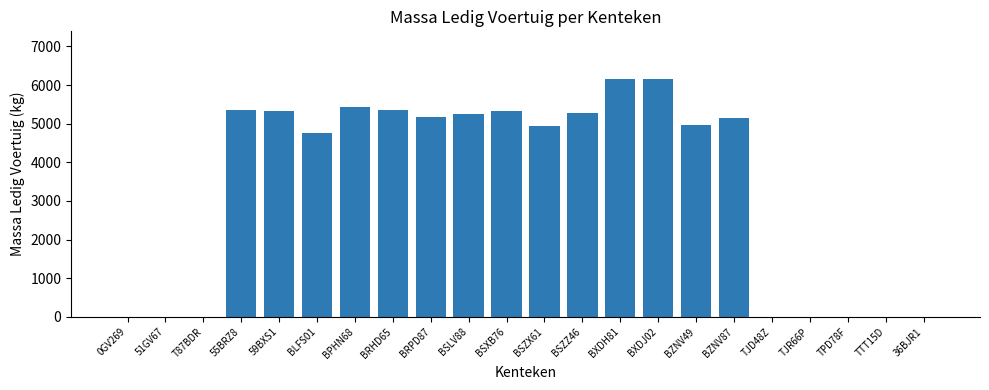

What is the difference between the values at 0GV269 and BSLV88?

5240